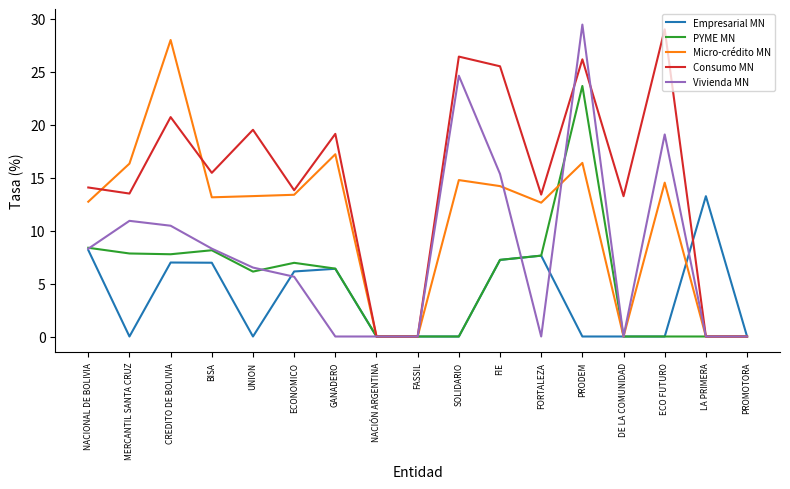

What is the greatest value displayed?

29.4